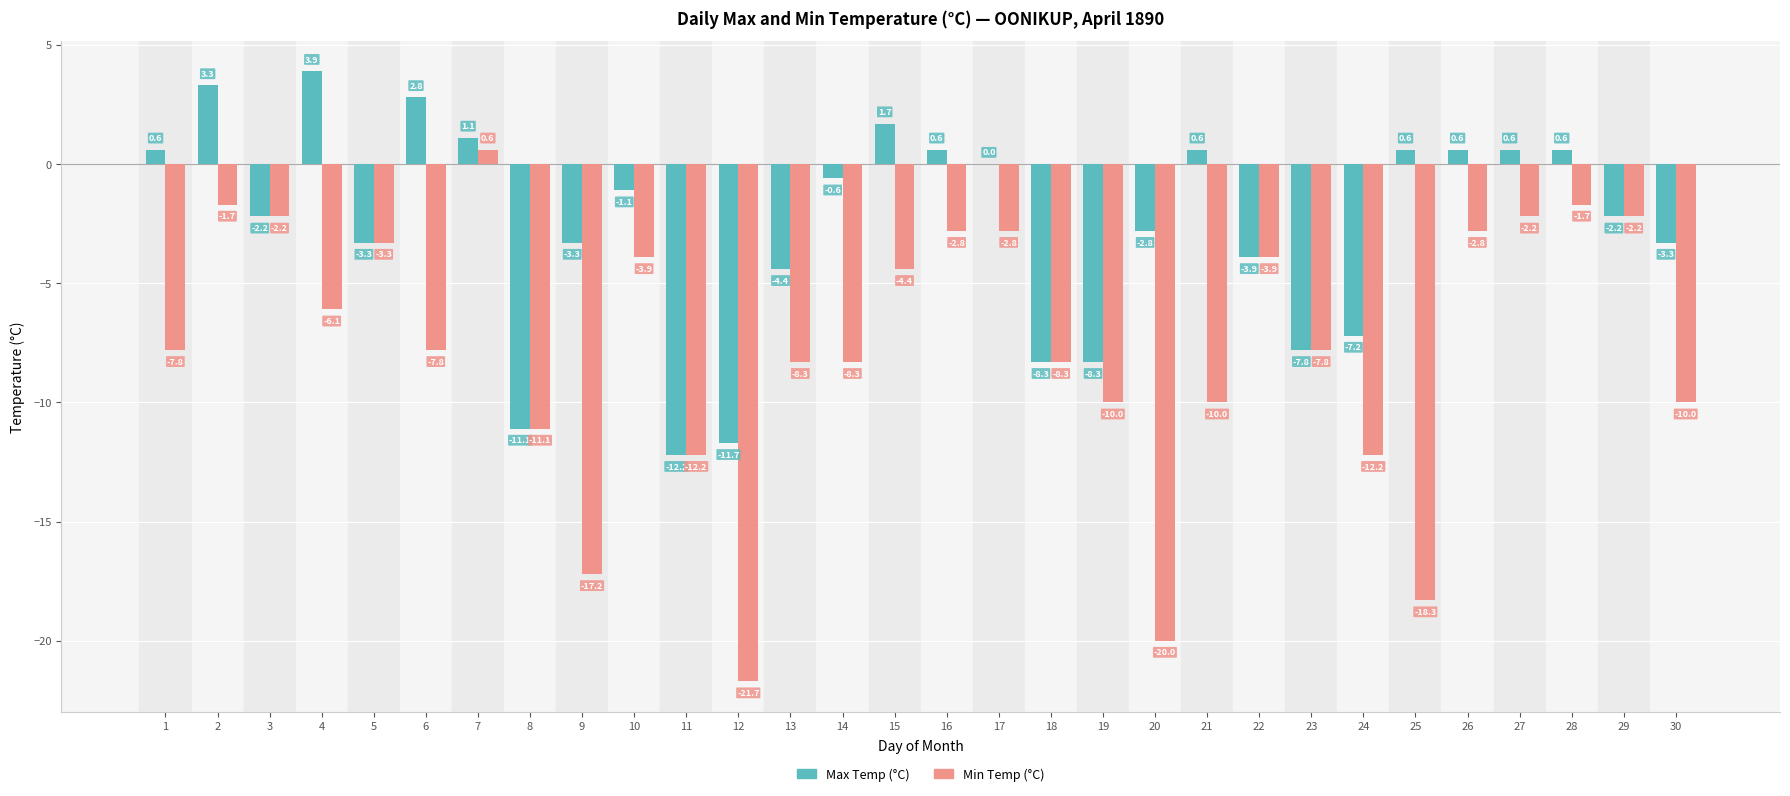

Is it true that Max Temp (°C) equals -7.2 at 24?

True